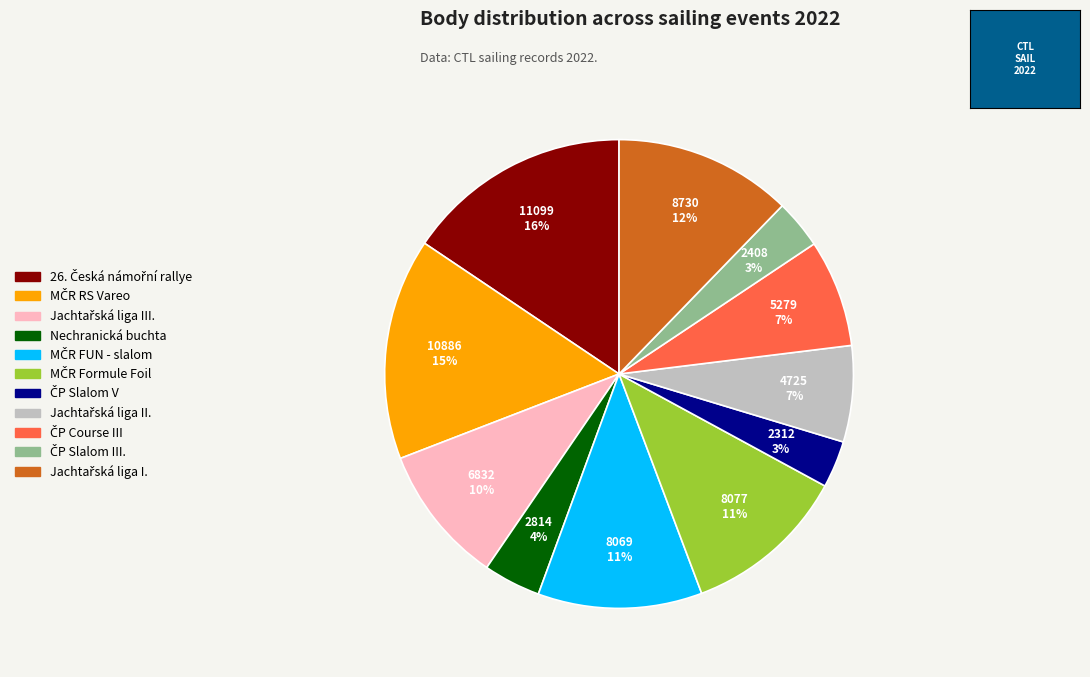

How many segments does this pie chart have?

11